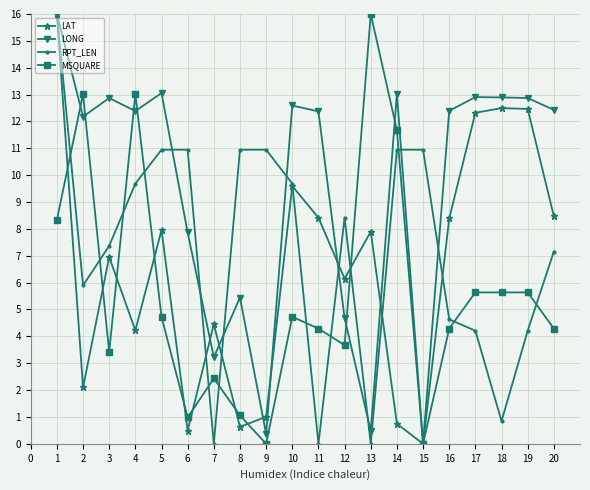

What is the highest value of the RPT_LEN series?

16.0